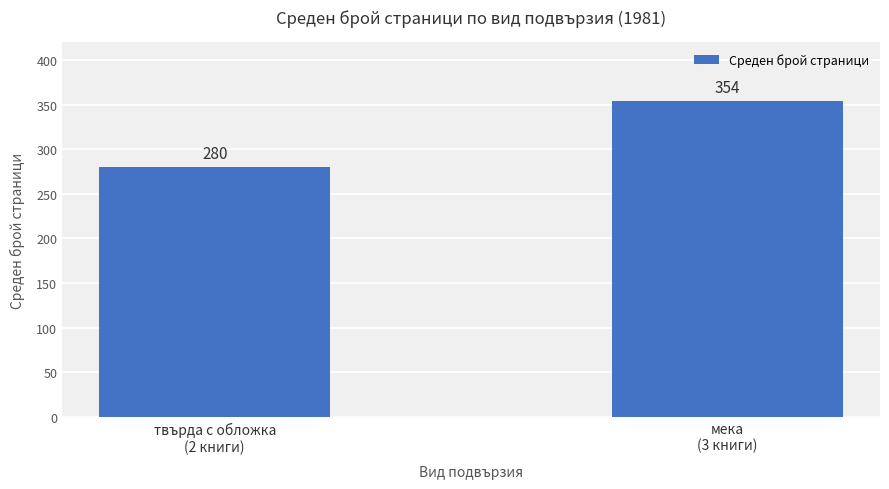

What is the greatest value displayed?

354